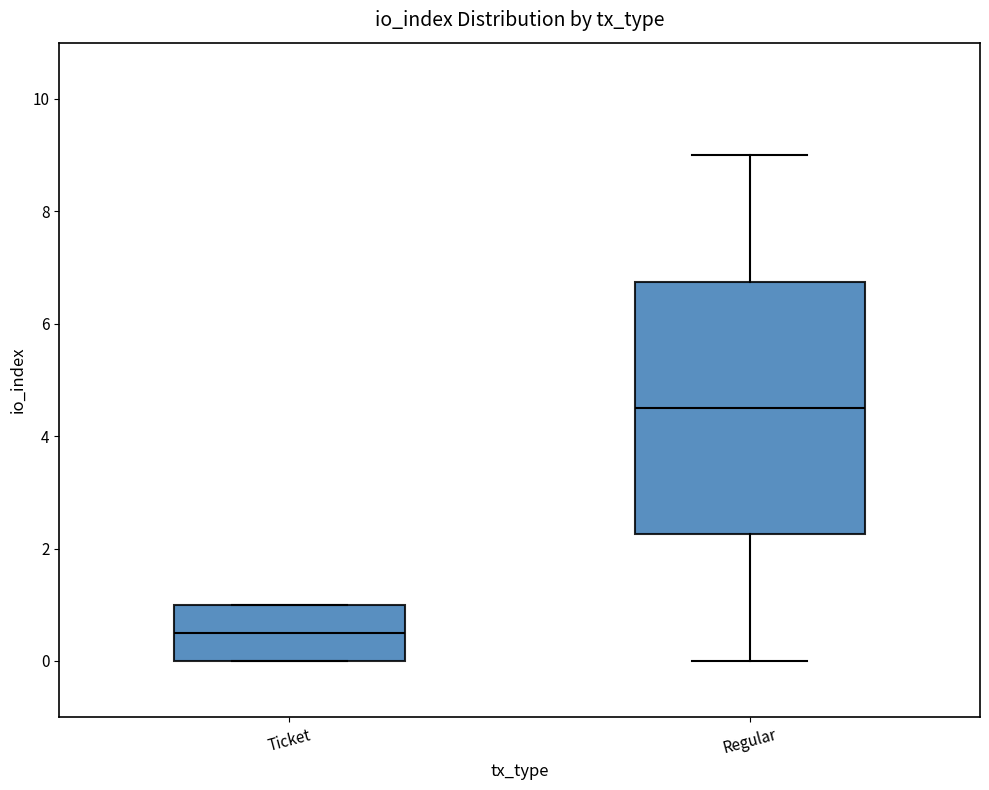

Reading left to right, transcribe this box plot: for each box, give where its median line is, the range the box spans, and where its two whiskers end, as read against the y-axis. The values are not printed on the chart, so give them approximately, as read against the axis.

Ticket: median 0.6, box 0.0 to 1.0, whiskers 0.0 to 1.0
Regular: median 4.6, box 2.2 to 6.8, whiskers 0.0 to 9.0